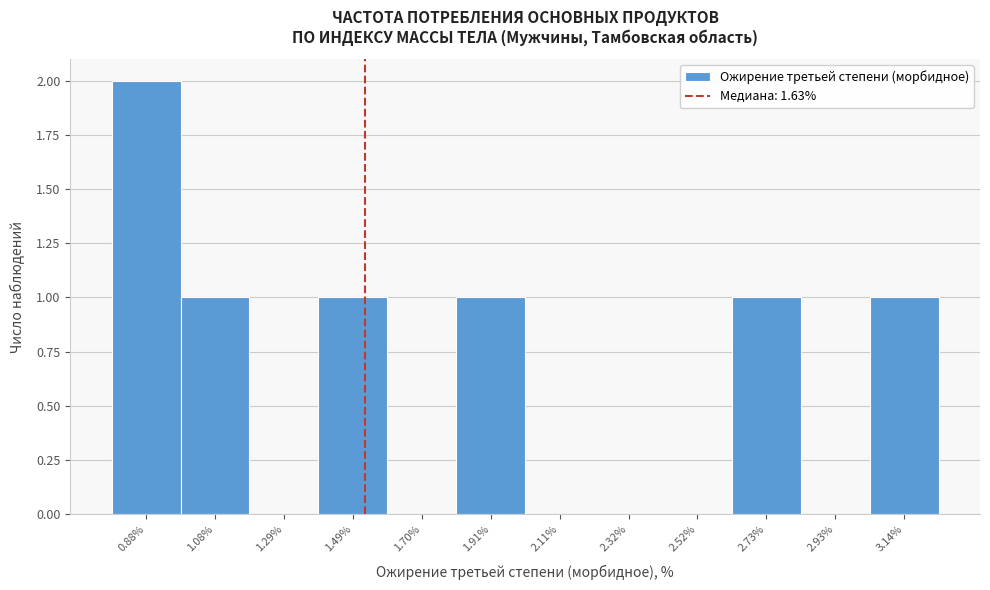

Reading right to left, extract all data points from this chart.

3.14%=1	2.93%=0	2.73%=1	2.52%=0	2.32%=0	2.11%=0	1.91%=1	1.70%=0	1.49%=1	1.29%=0	1.08%=1	0.88%=2